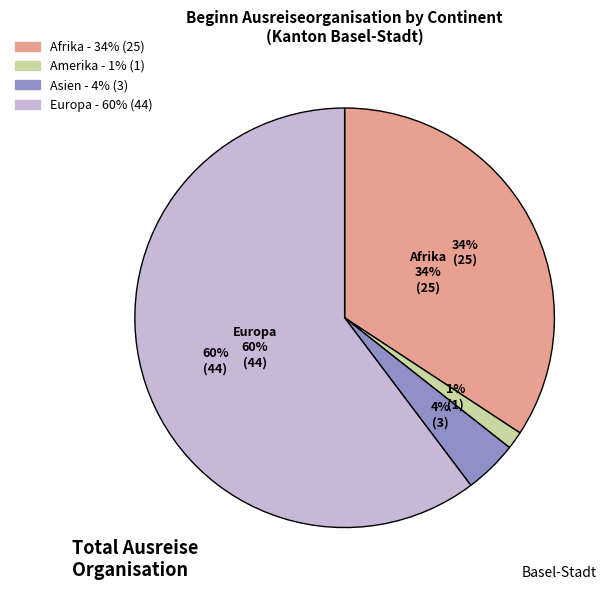

Is it true that Asien is 13% of the pie?

False